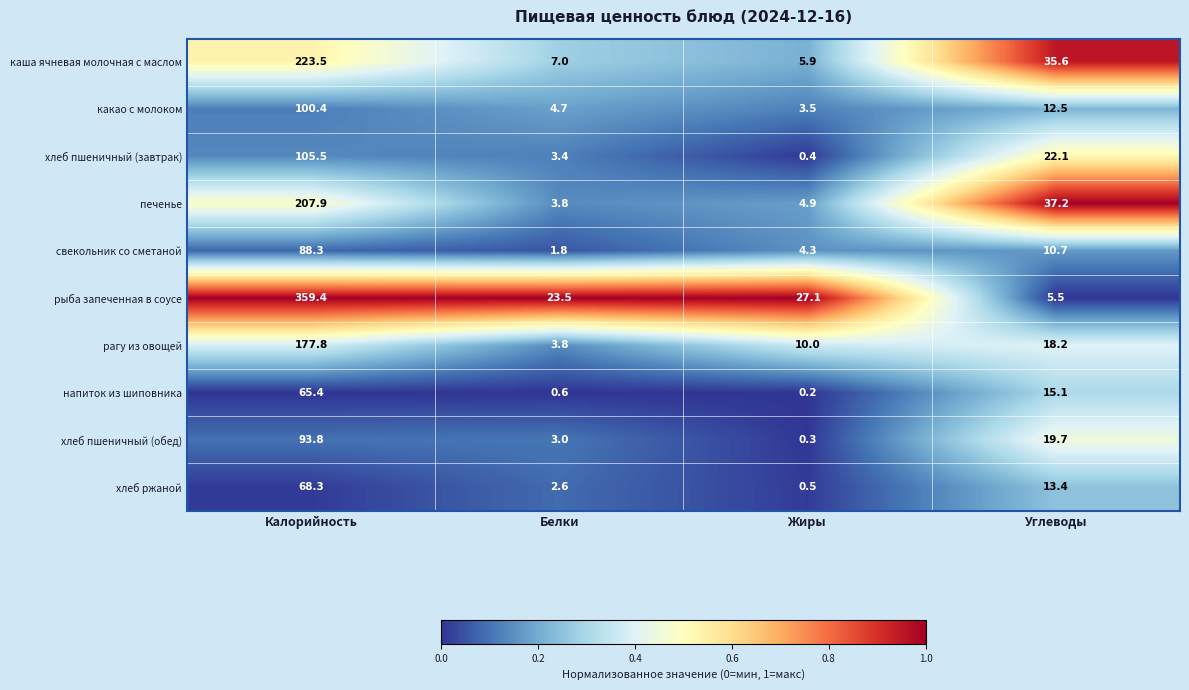

The value of рыба запеченная в соусе at Калорийность is 482.0. True or false?

False